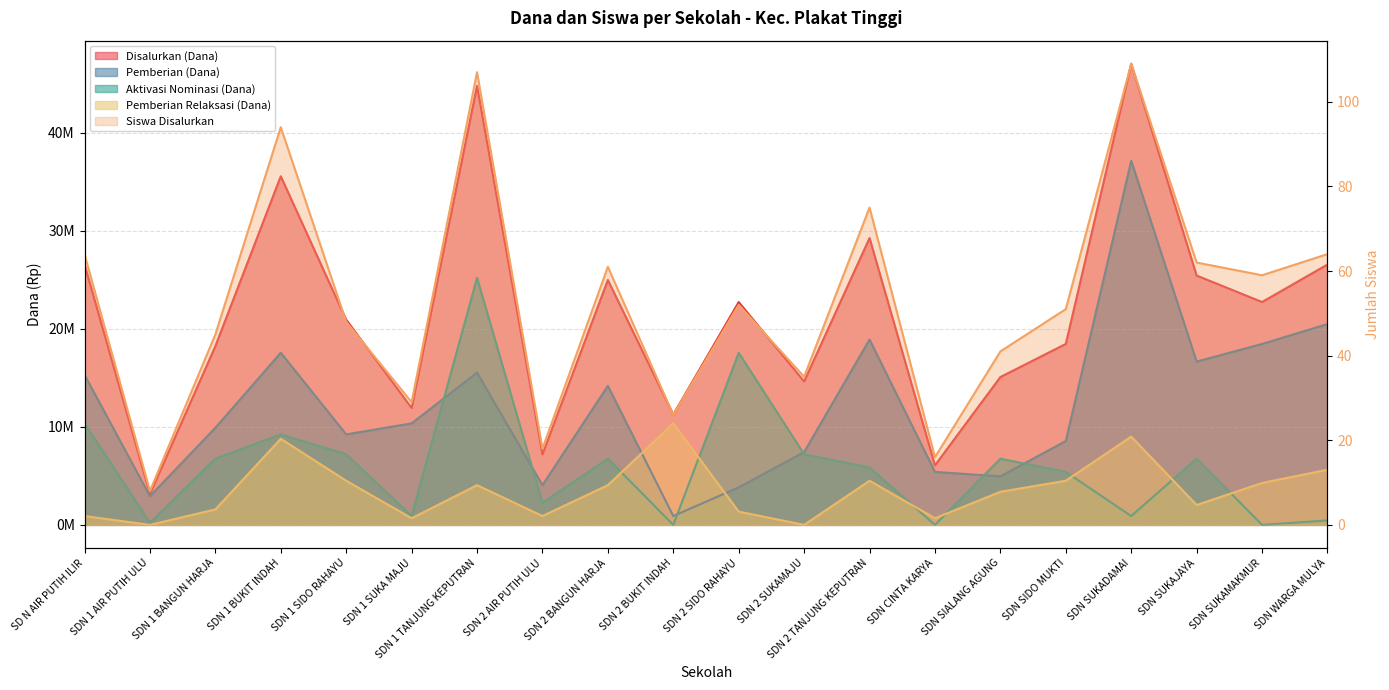

What is the value of the Pemberian Relaksasi (Dana) point at the 4th from the left?

8775000